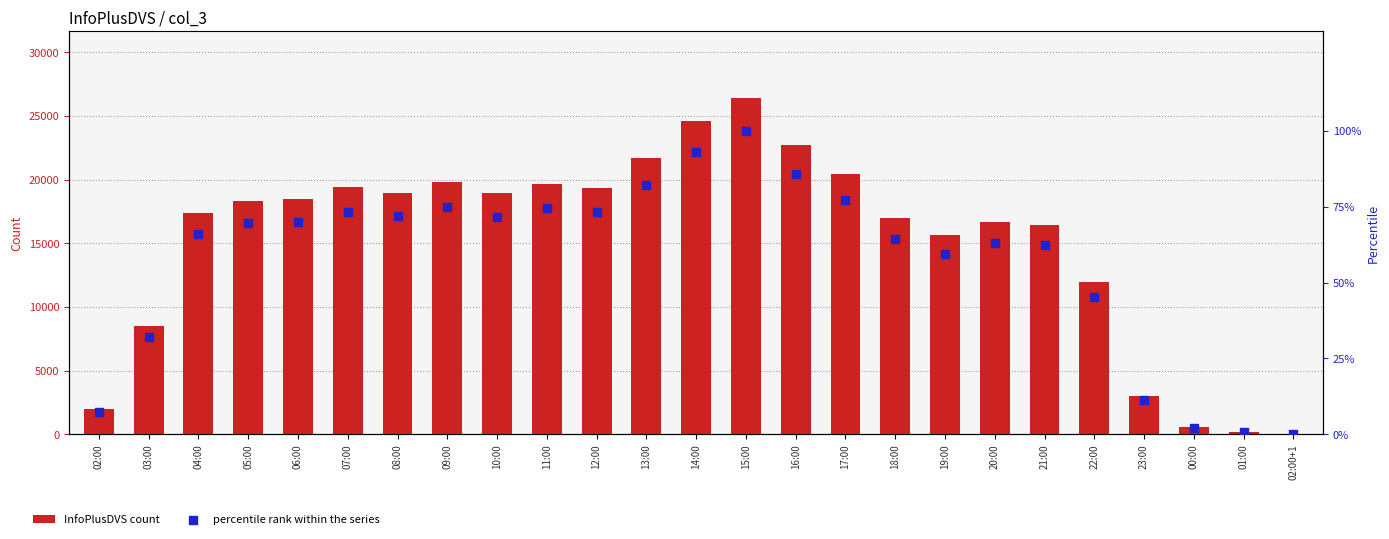

Which series has the largest total across all categories?

InfoPlusDVS count